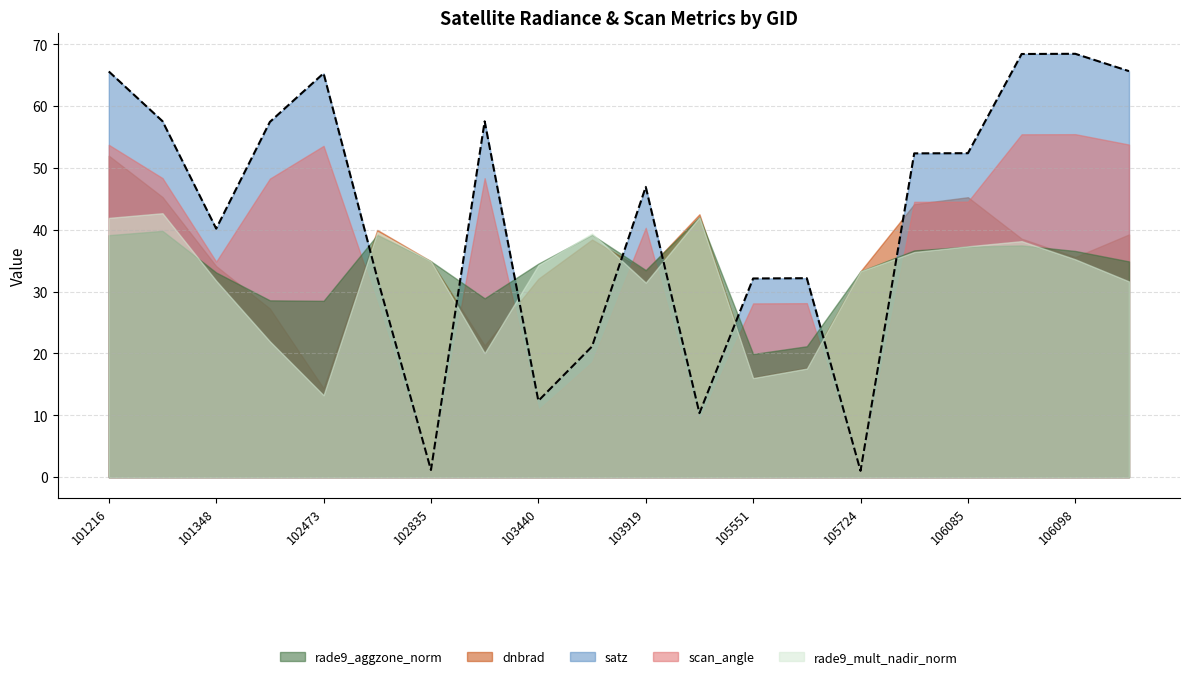

Is the value of dnbrad at 101216 greater than the value of satz at 103919?

Yes